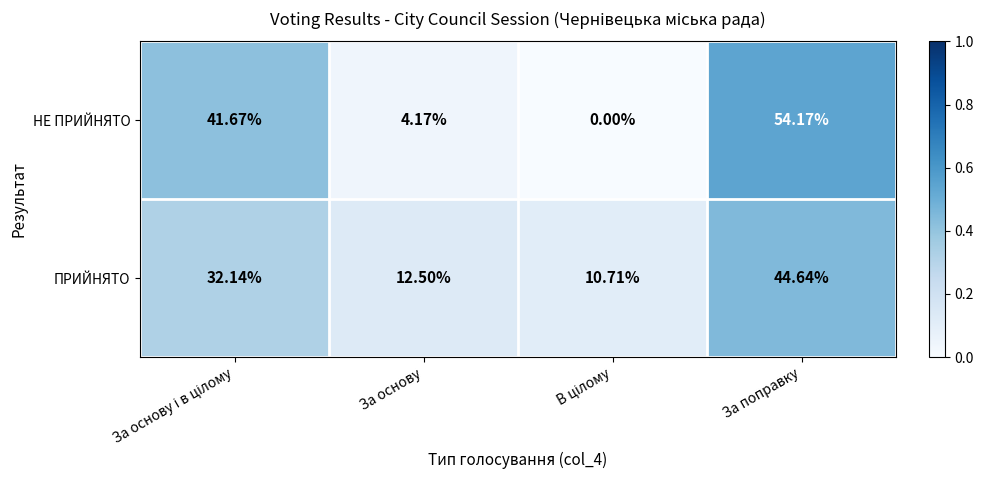

At За поправку, list the series in order from smallest to largest.

ПРИЙНЯТО, НЕ ПРИЙНЯТО